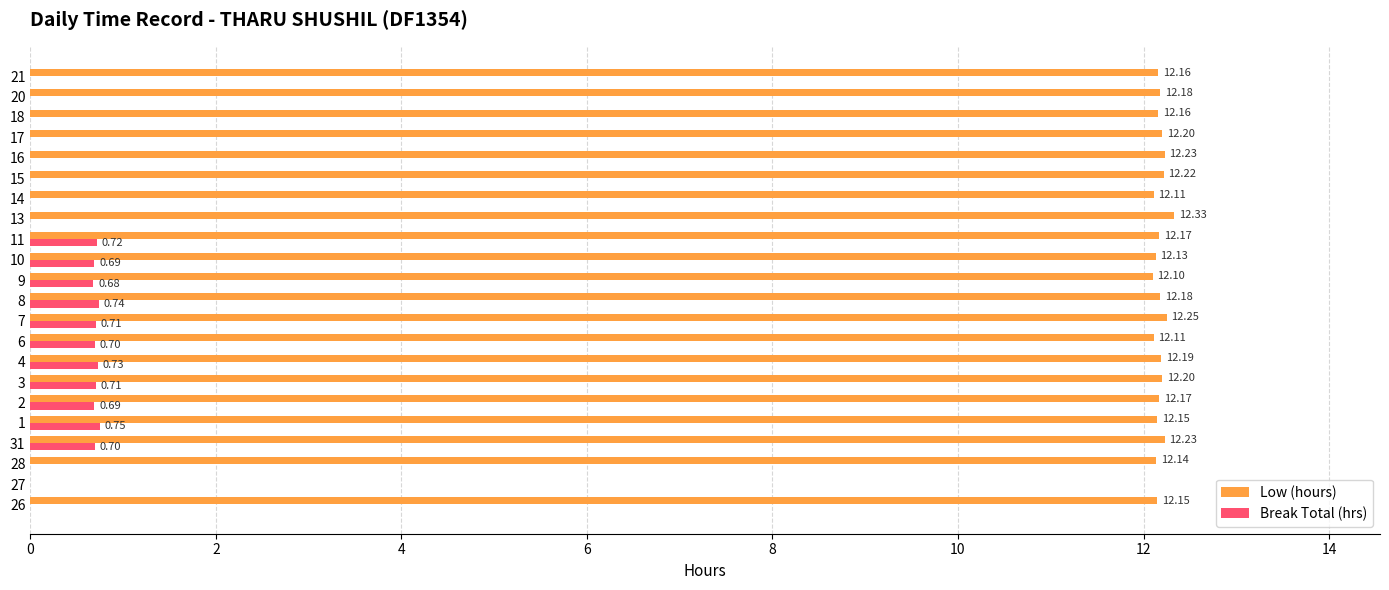

What are all the series names shown in the legend?

Low (hours), Break Total (hrs)